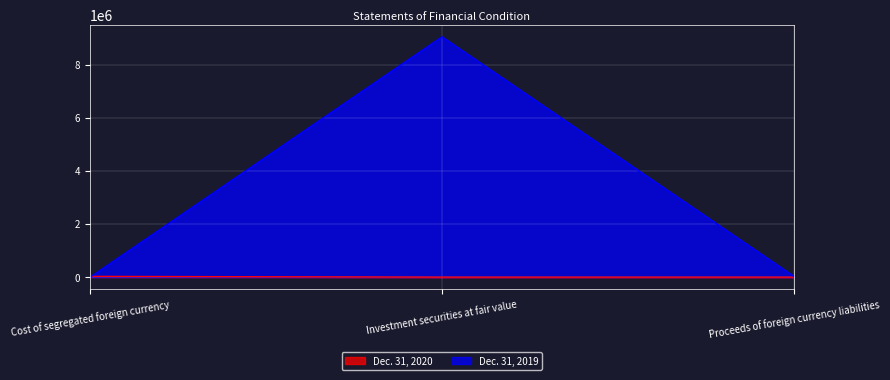

What is the label of the 1st point from the left?

Cost of segregated foreign currency